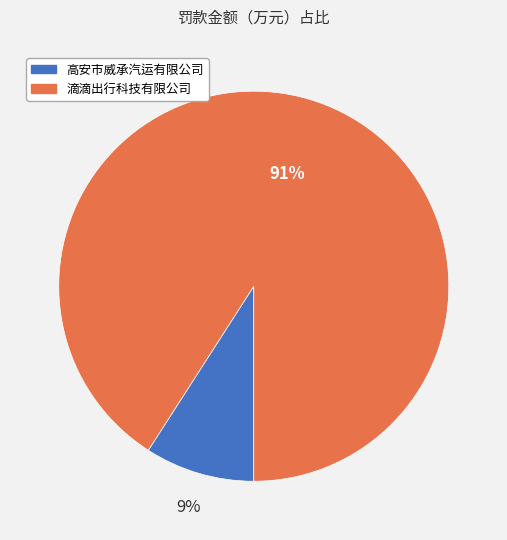

To the nearest percent, what is the combined percentage of 滴滴出行科技有限公司 and 高安市威承汽运有限公司?

100%